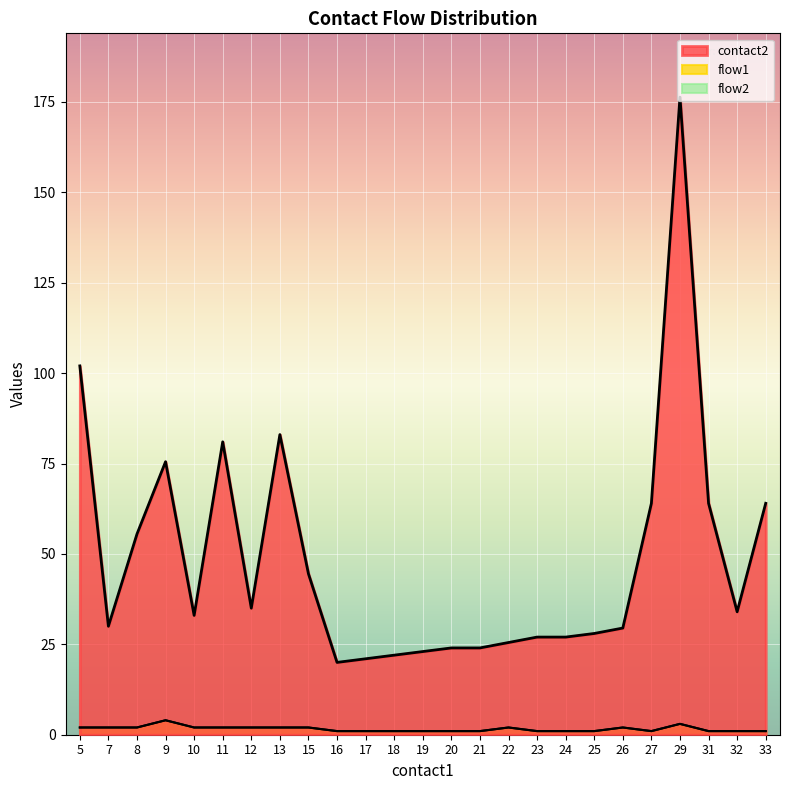

What is the highest value of the flow2_sum series?

4.0